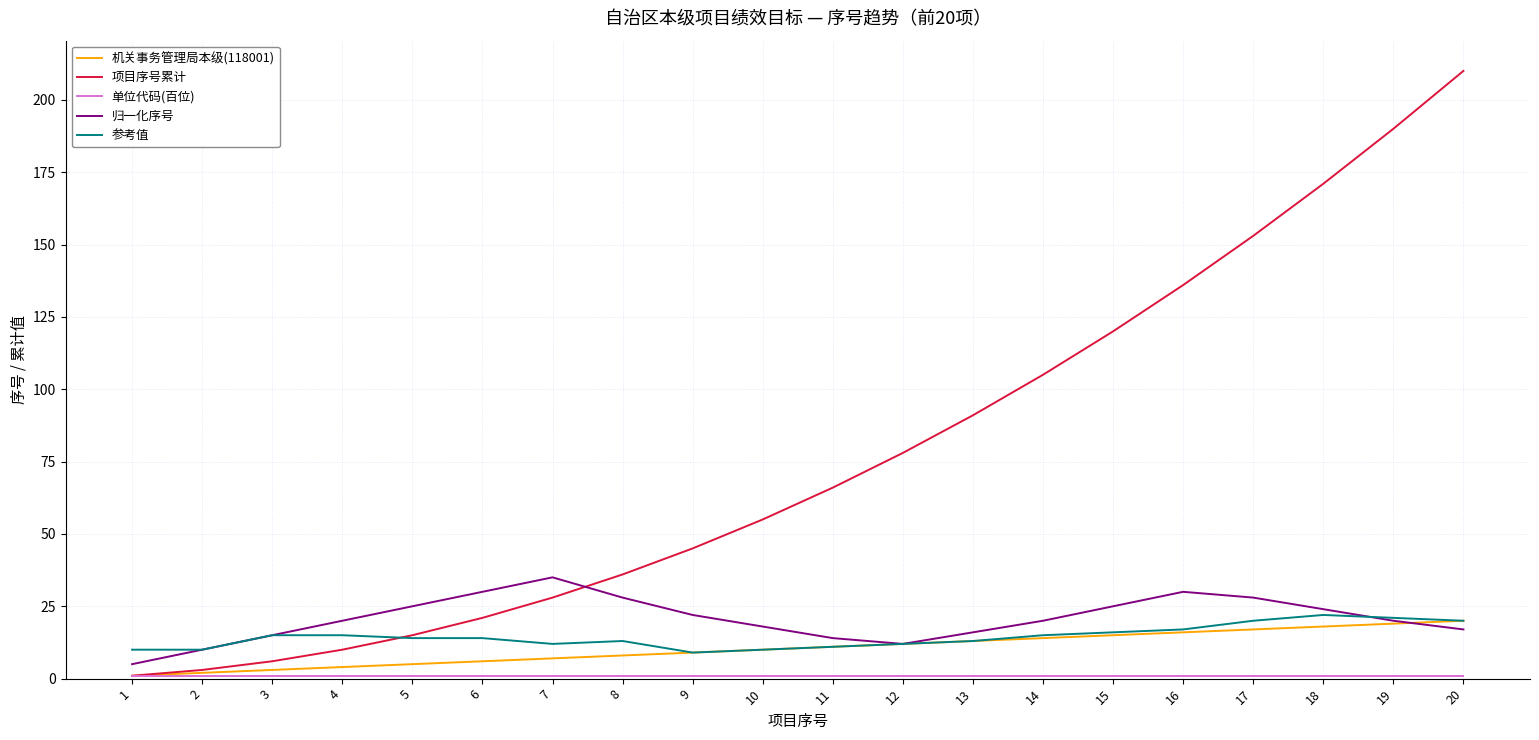

Which series has the largest total across all categories?

项目序号累计